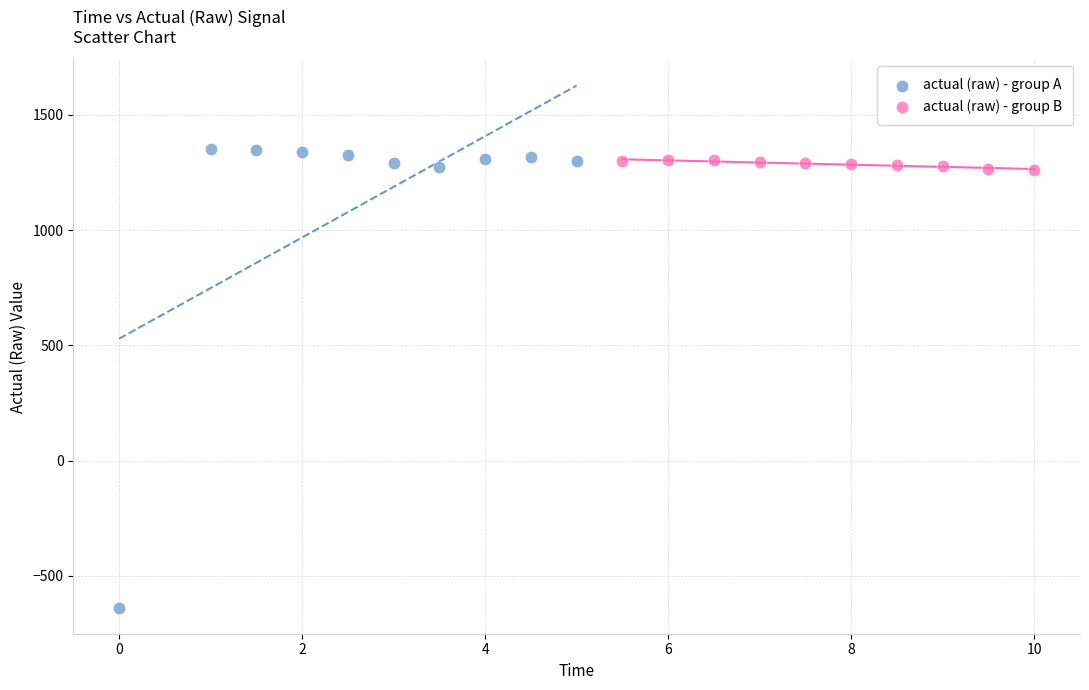

Which series has the largest Y range (max minus min)?

actual (raw) - group A